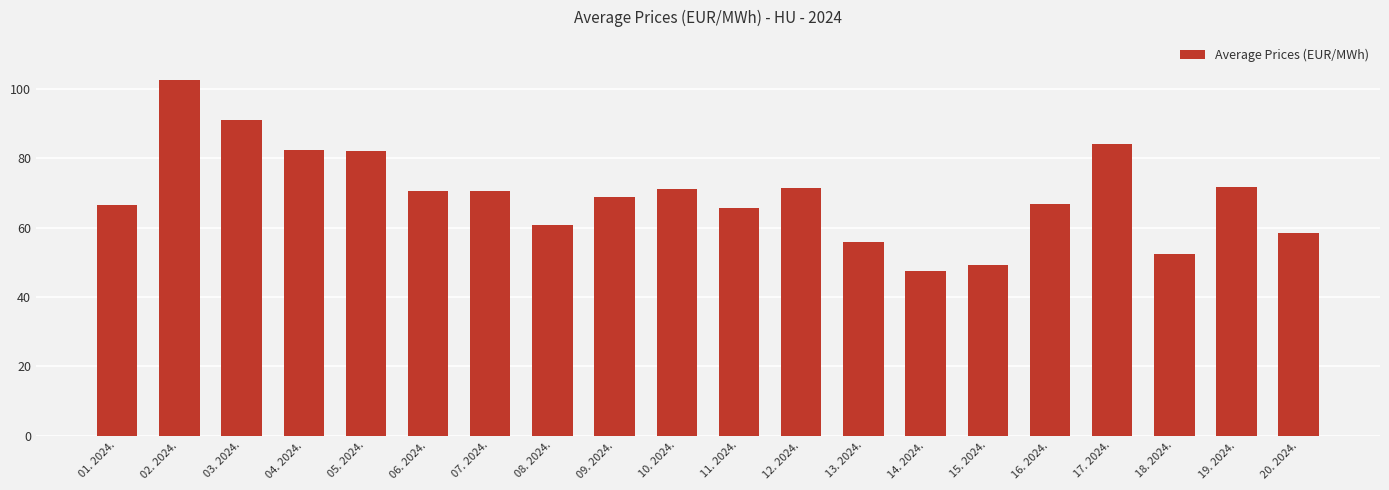

What is the sum of all values?

1390.4